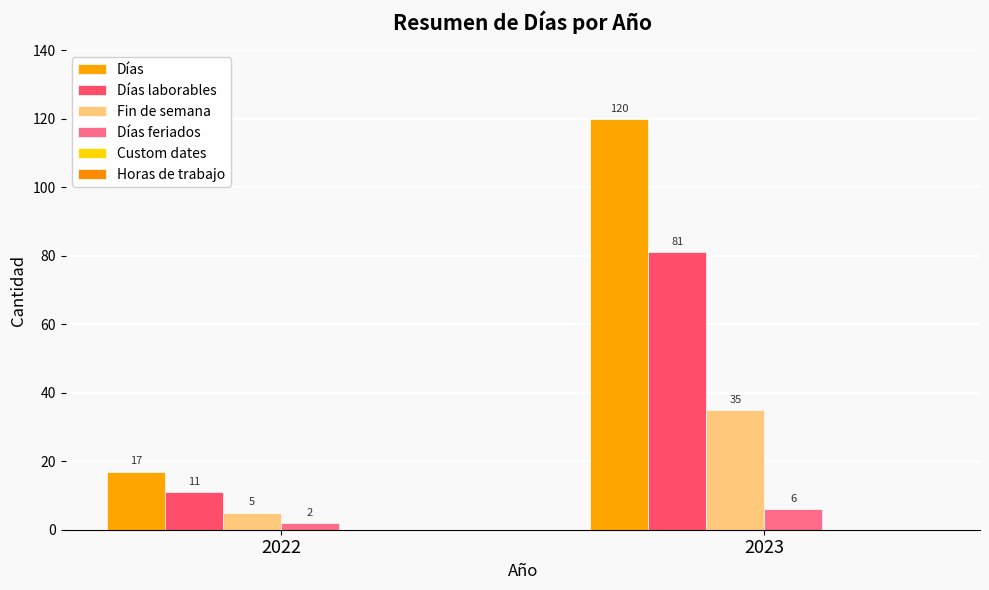

What is the maximum value for Días?

120